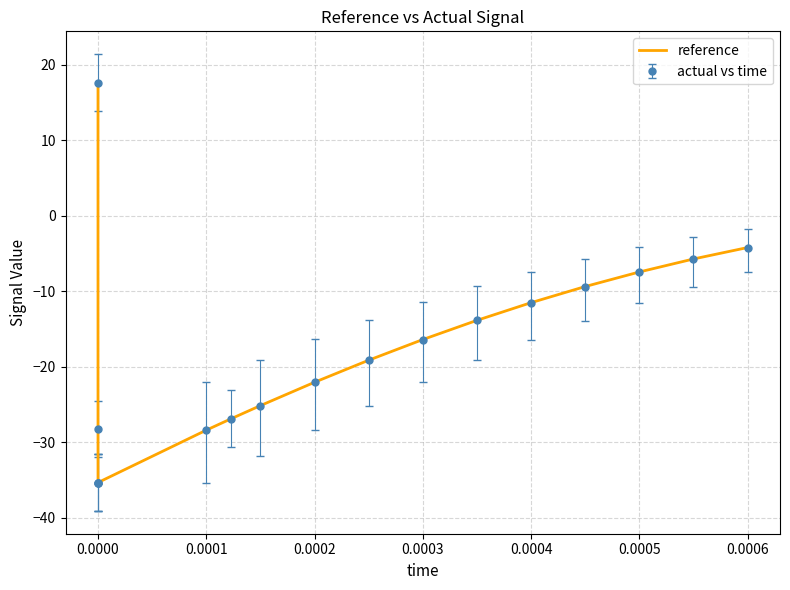

What is the lowest value of the actual vs time series?

-35.4